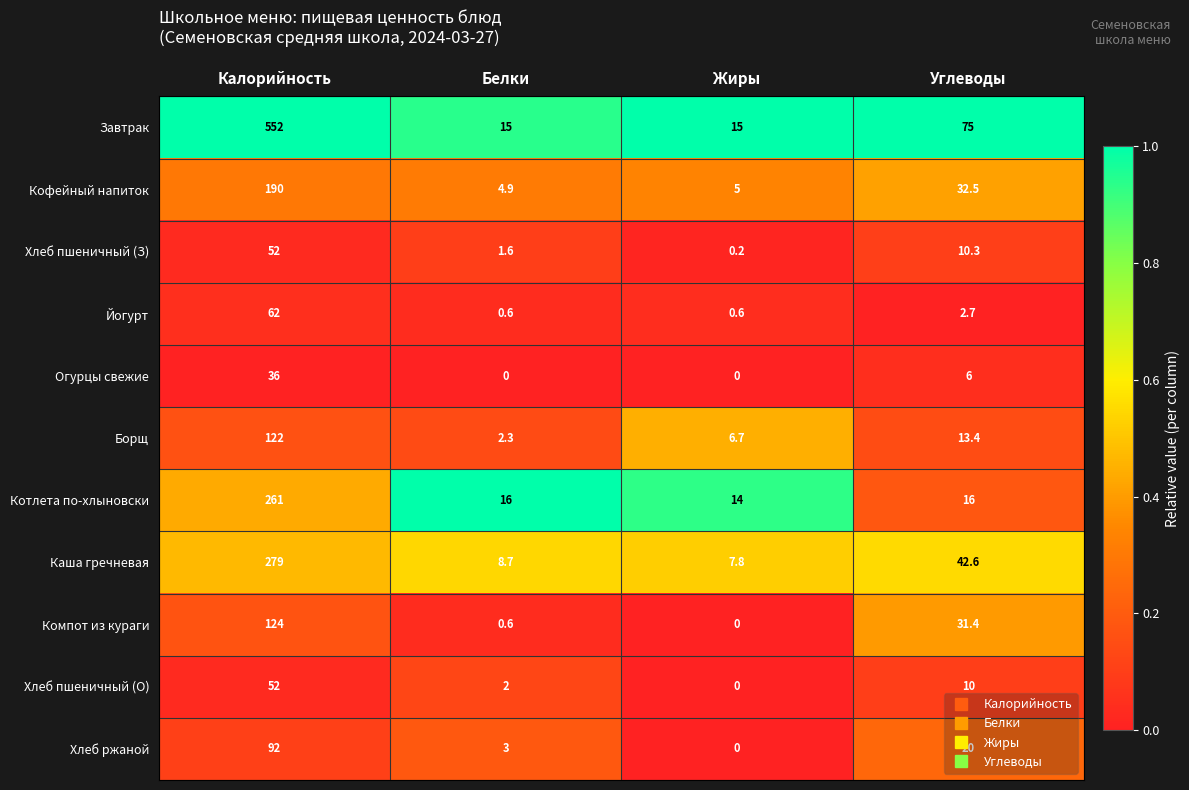

What value does the Йогурт series have at Белки?

0.6